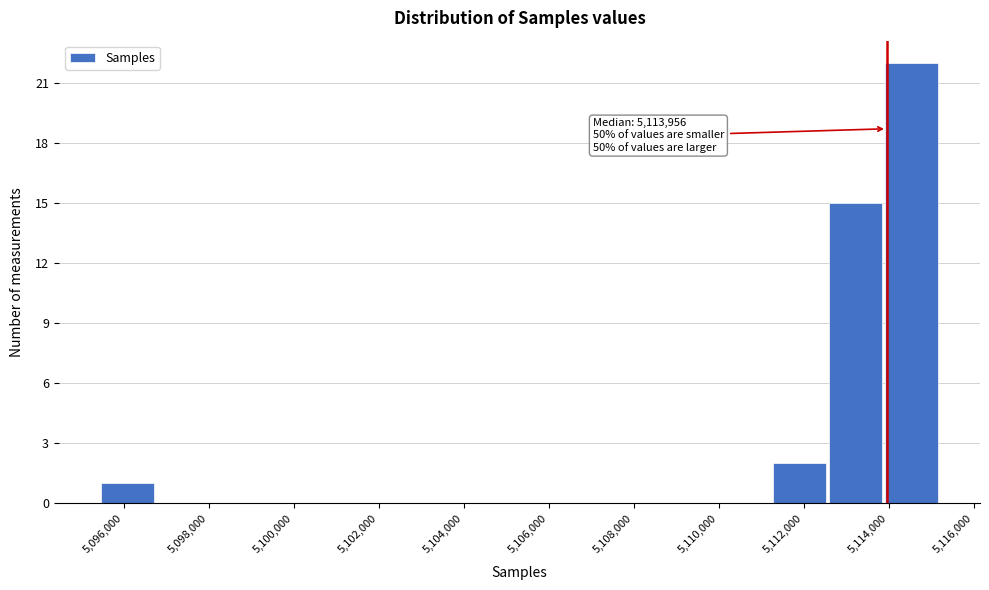

Which range on the x-axis has the tallest bar?

5114000 to 5115200